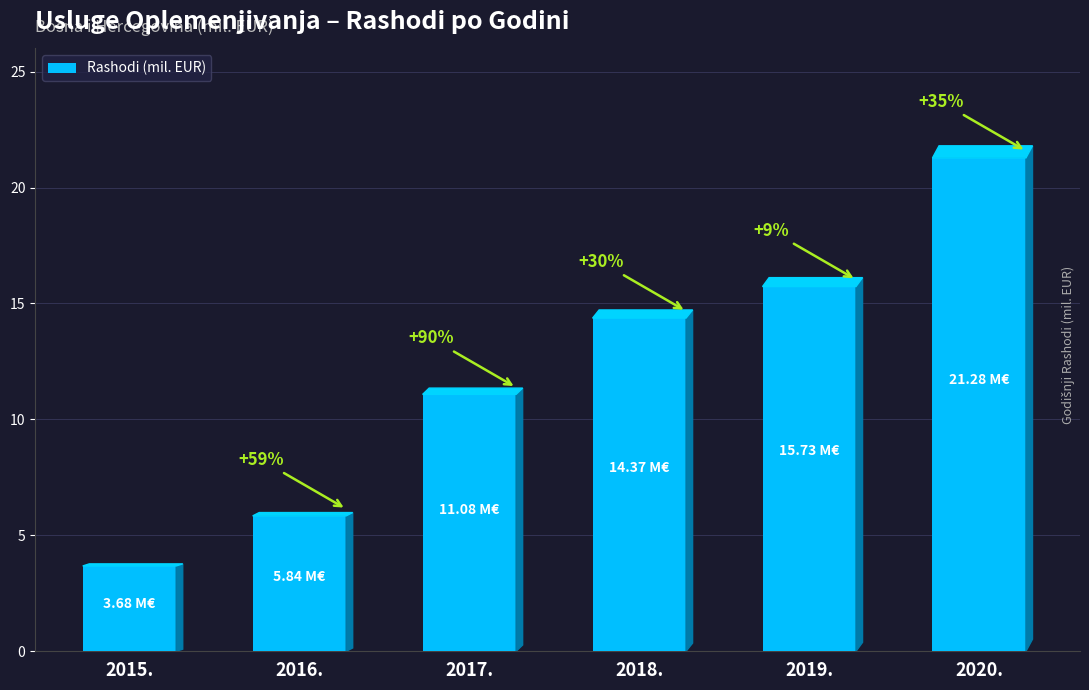

Rank the categories by value from lowest to highest.

2015., 2016., 2017., 2018., 2019., 2020.